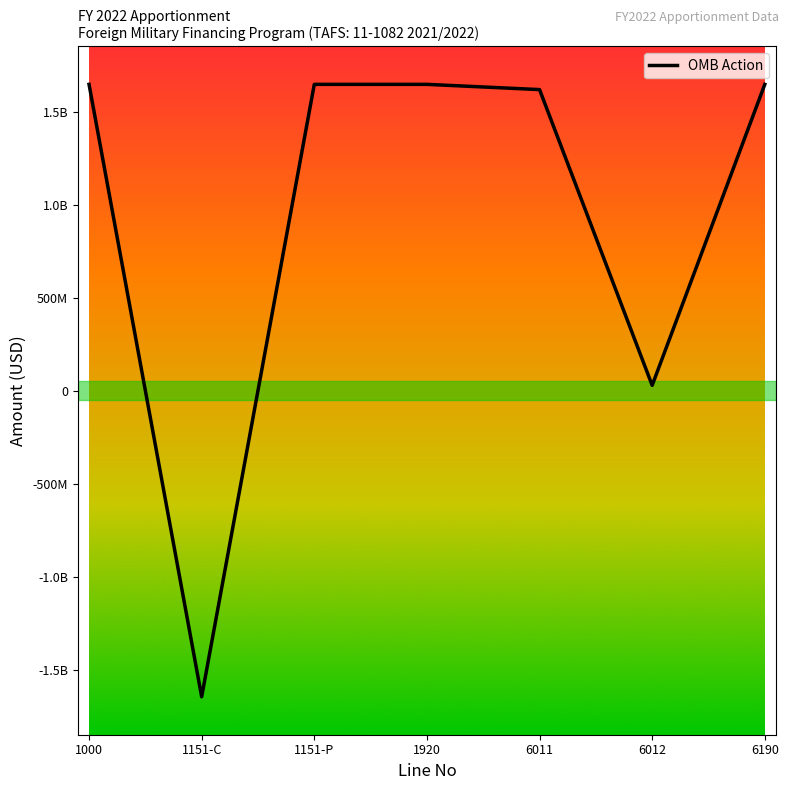

Does the chart display data point markers on the line(s)?

No